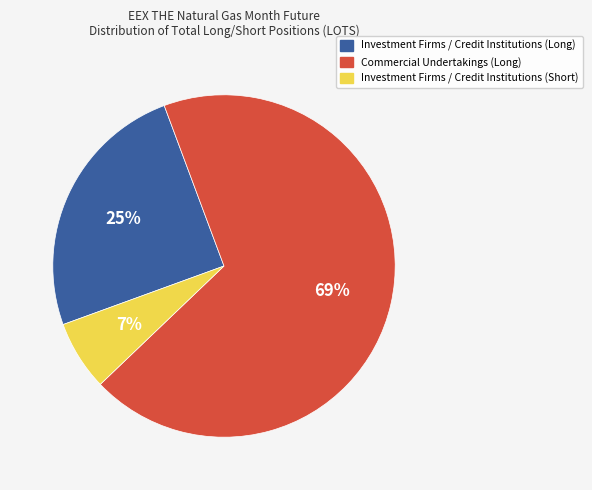

To the nearest percent, what is the average slice percentage?

33%